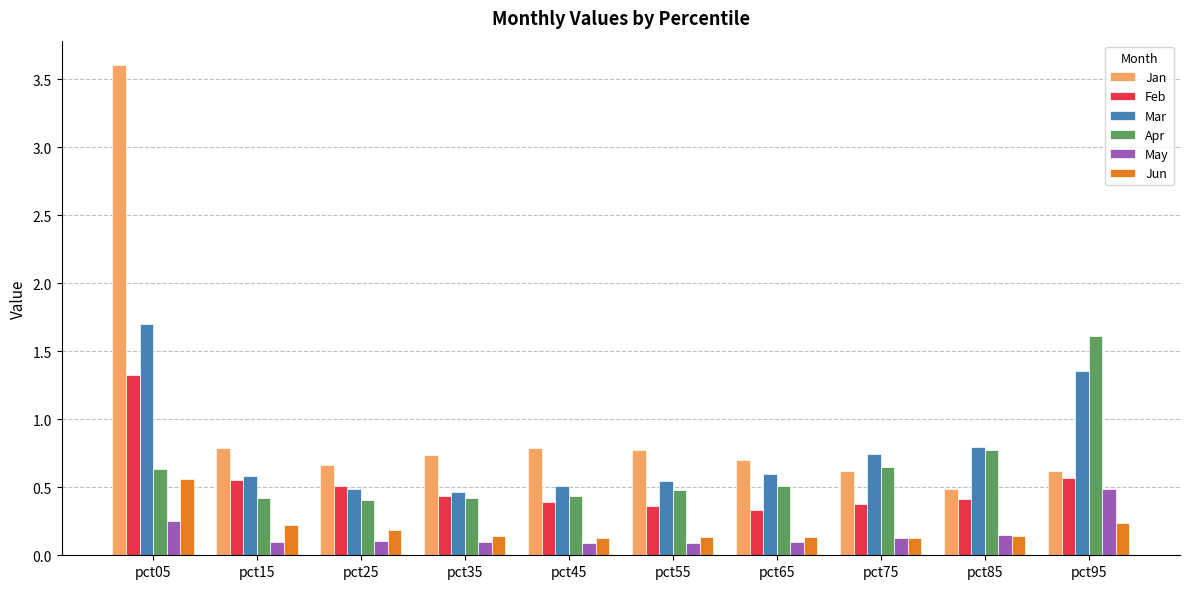

Is it true that Jun equals 0.1 at pct85?

True